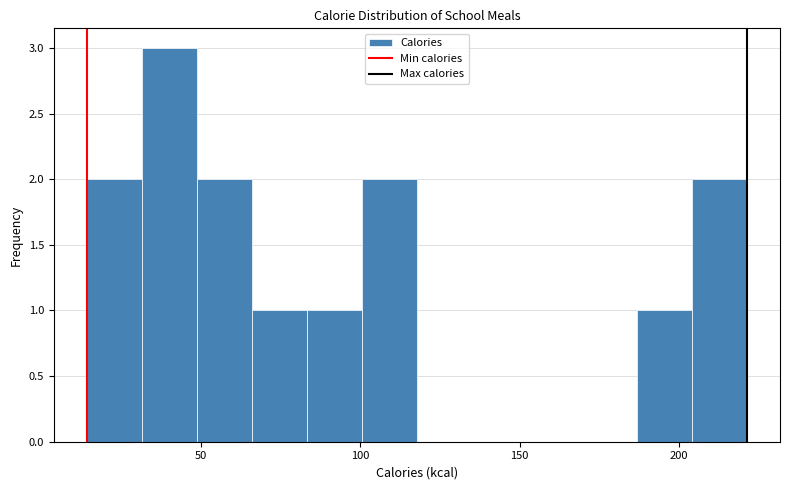

Around what value on the x-axis is the tallest bar? Give the approximate position of its centre, as read against the axis.

40